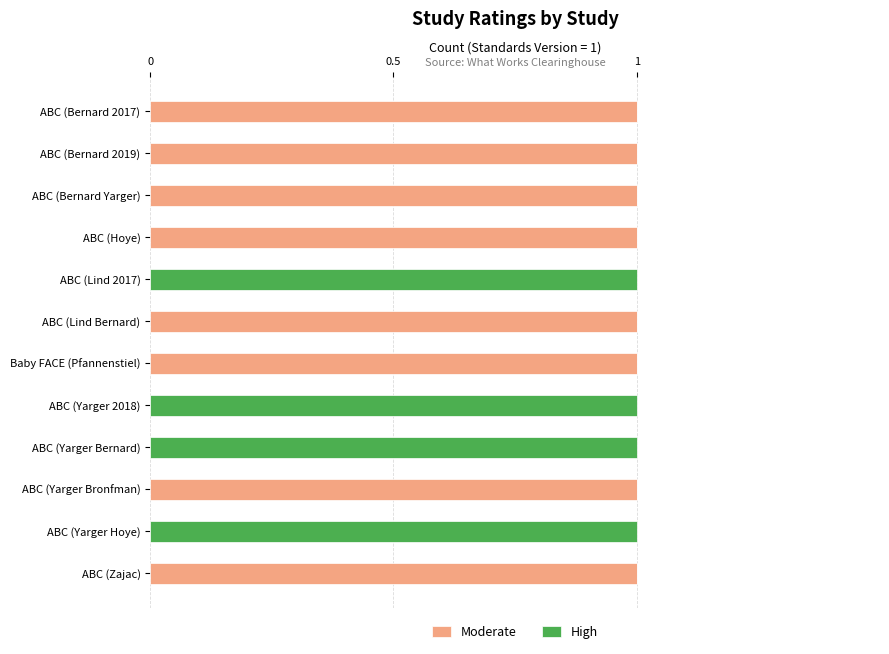

What is the sum of all Moderate values?

8